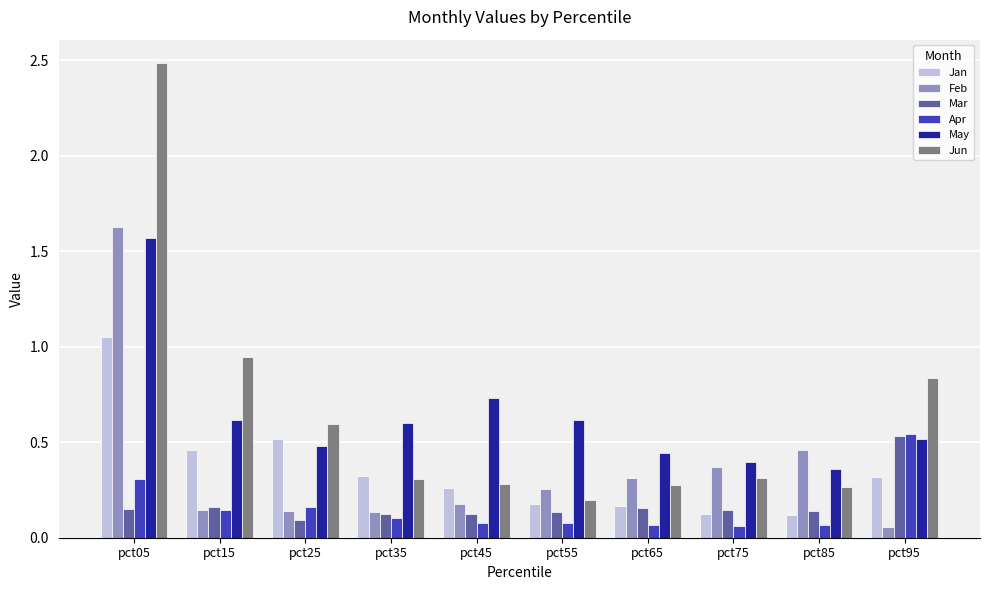

What is the sum of all Mar values?

1.8